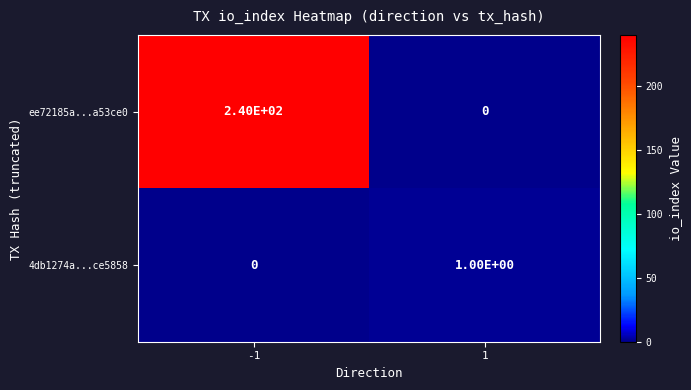

Which series has the widest spread of values?

ee72185a...a53ce0